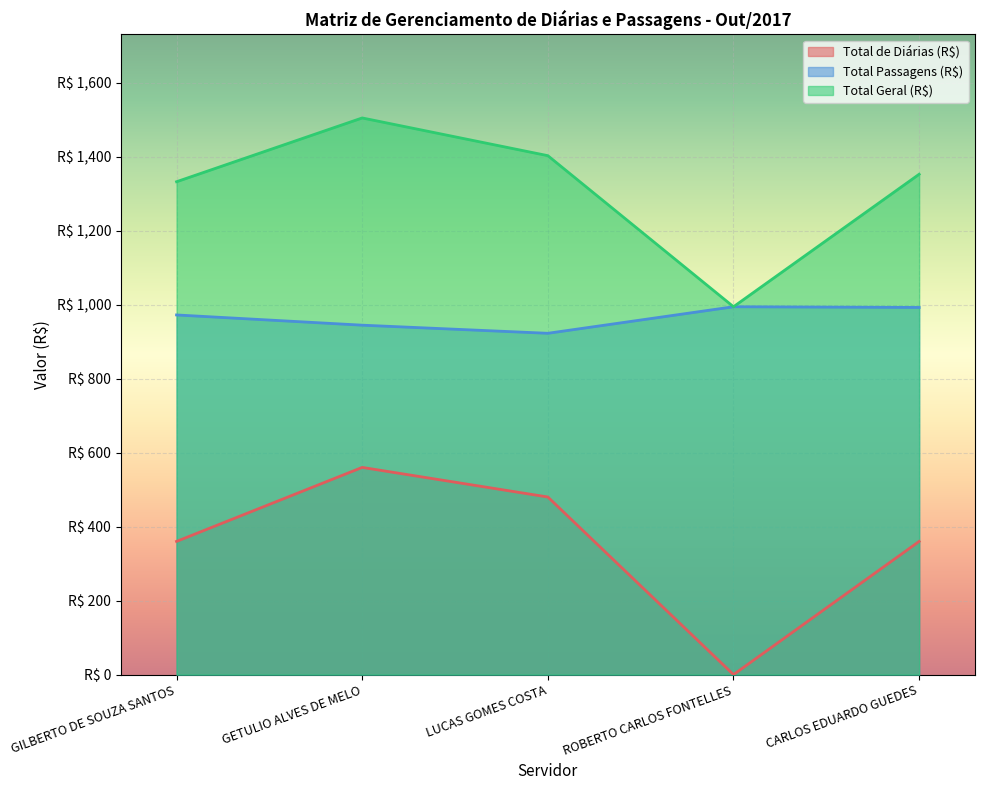

Which series changed the most between LUCAS GOMES COSTA and CARLOS EDUARDO GUEDES?

Total de Diárias (R$)